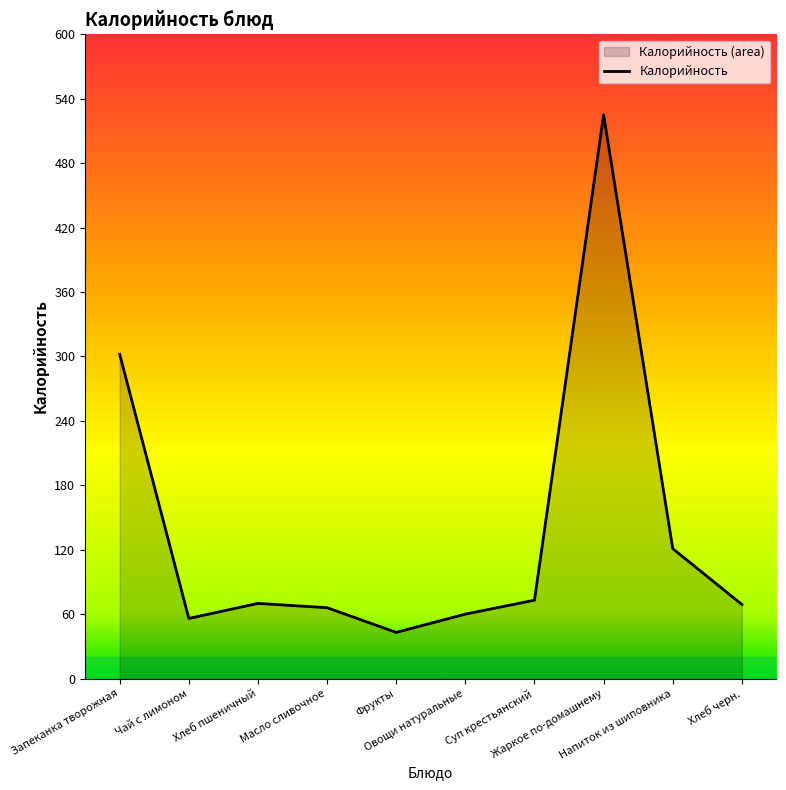

What is the sum of all values?

1385